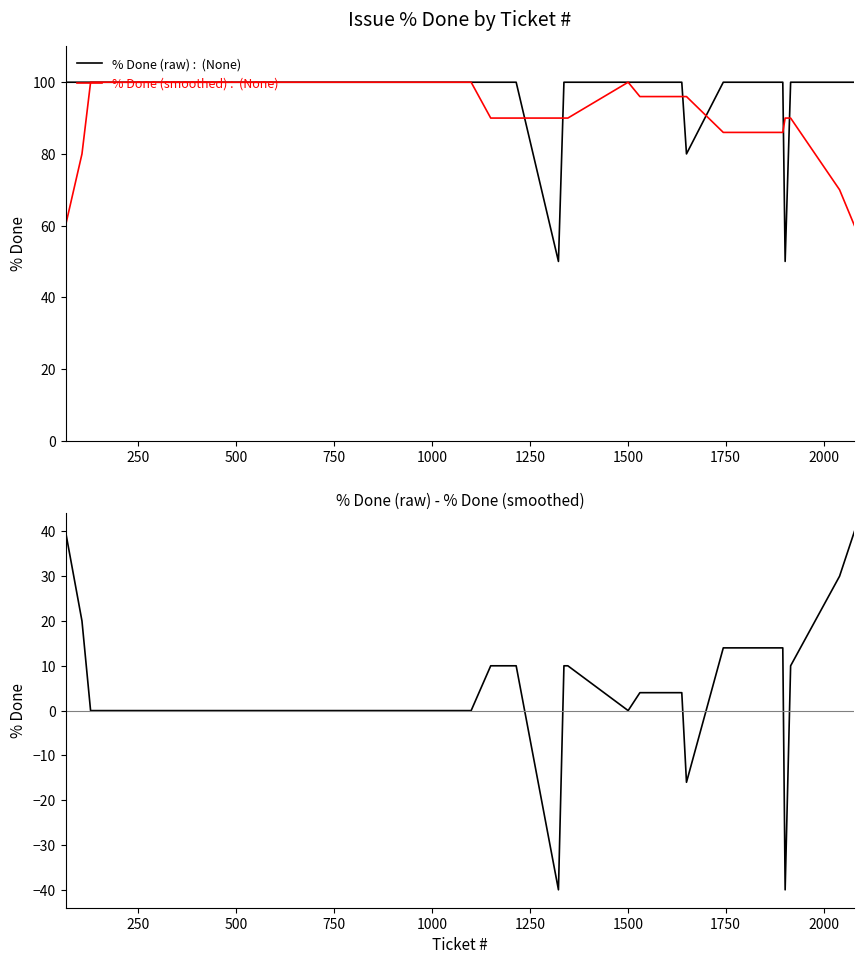

True or false: % Done (raw) - % Done (smoothed) and % Done (smoothed) intersect in this chart.

False